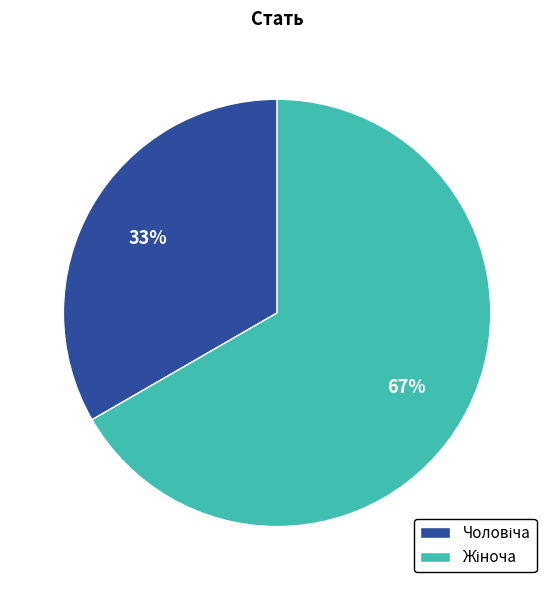

How many slices are in this pie chart?

2